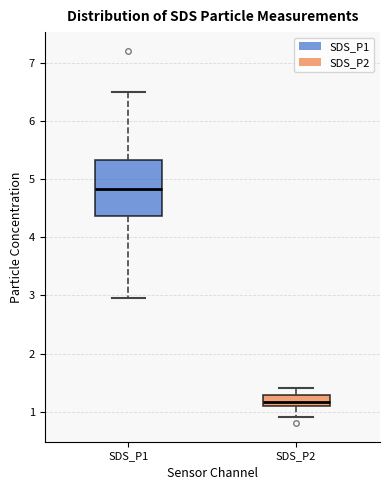

Where does the lower whisker of the box for SDS_P1 end on the y-axis? The values are not printed on the chart, so give them approximately, as read against the axis.

3.0